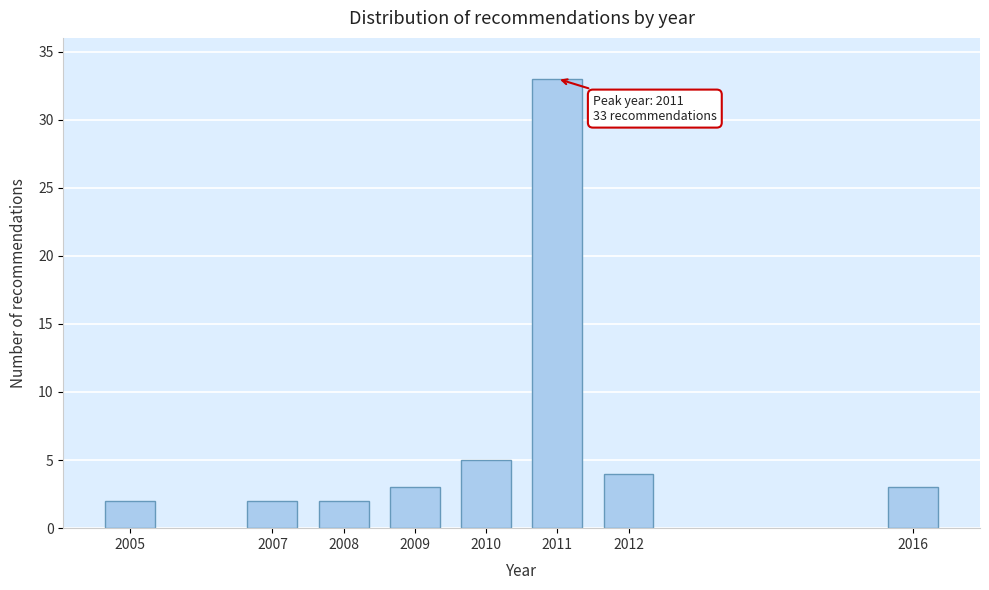

Reading right to left, extract all data points from this chart.

3	4	33	5	3	2	2	2